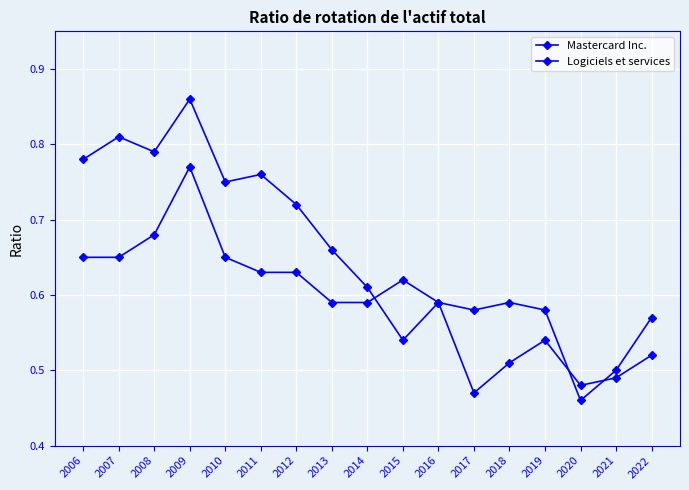

Which category has the lowest value in the Logiciels et services series?

2017